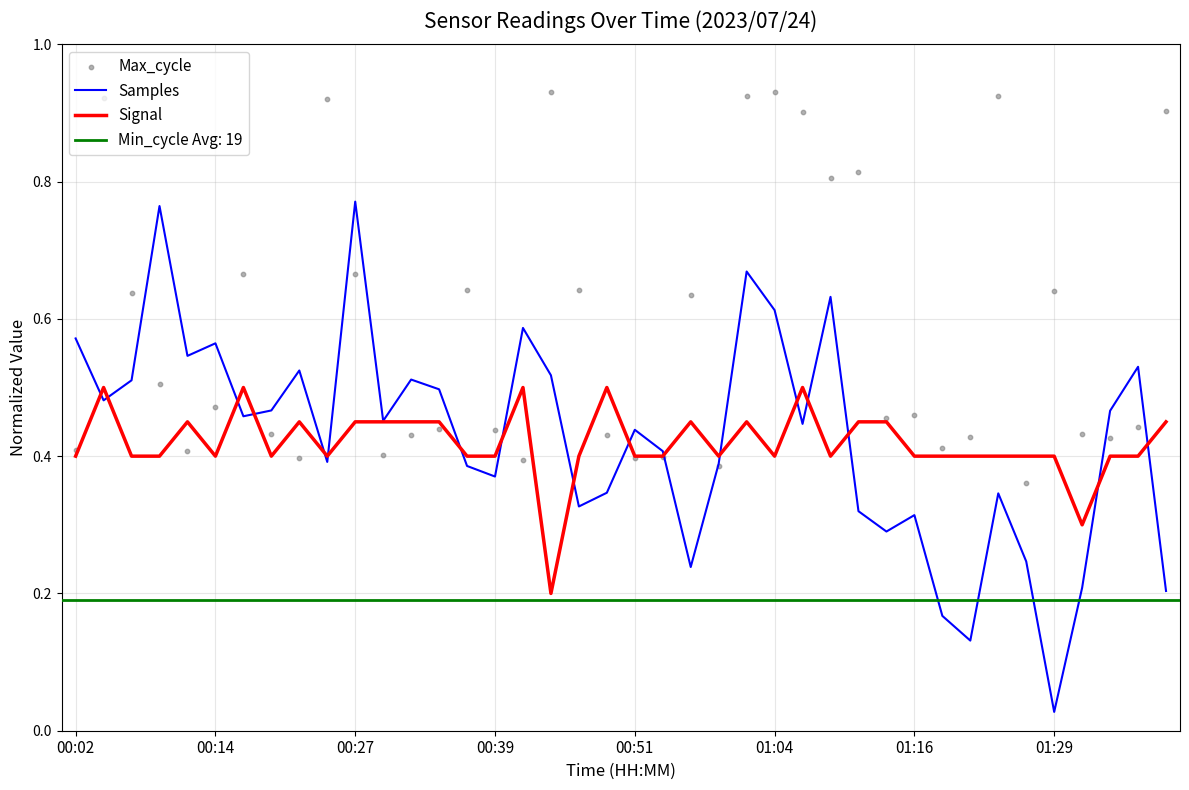

Which series contains the highest Y value?

Max_cycle